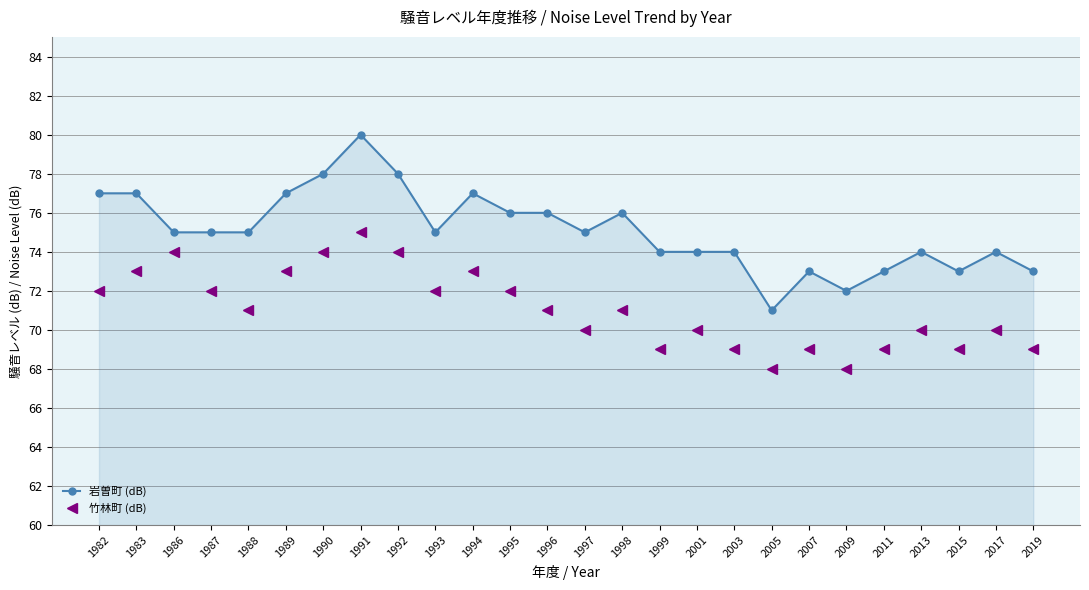

What is the difference between the maximum and second lowest values in the 岩曽町 (dB) series?

8